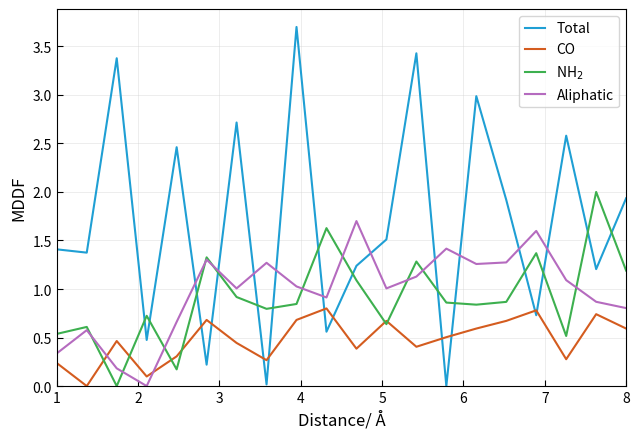

Which series has the largest range (max minus min)?

Total